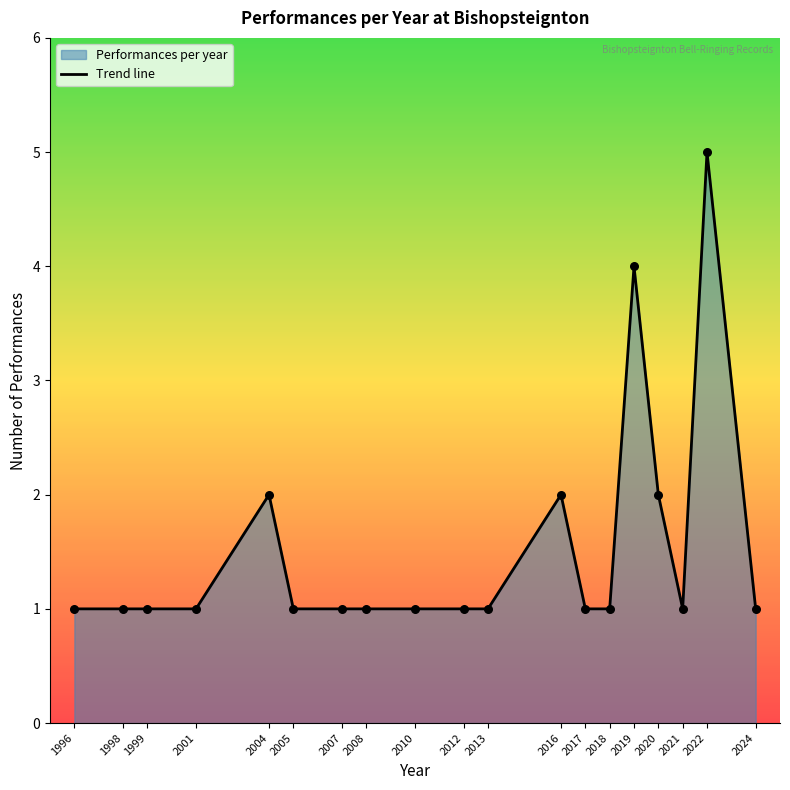

What is the change in value from 2004 to 2005?

-1